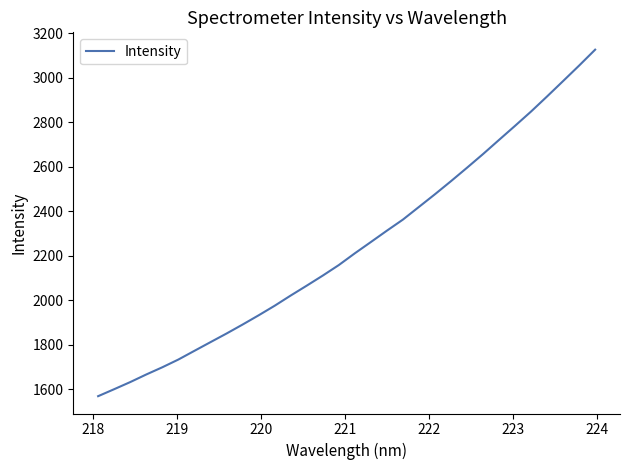

What is the maximum value shown in the chart?

3126.3